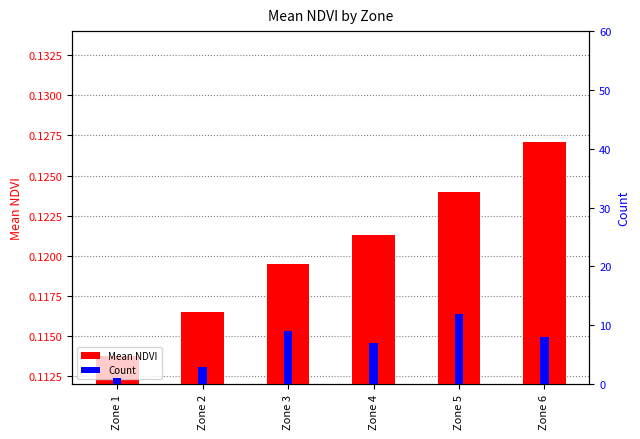

The value of Count at Zone 5 is 19.9. True or false?

False